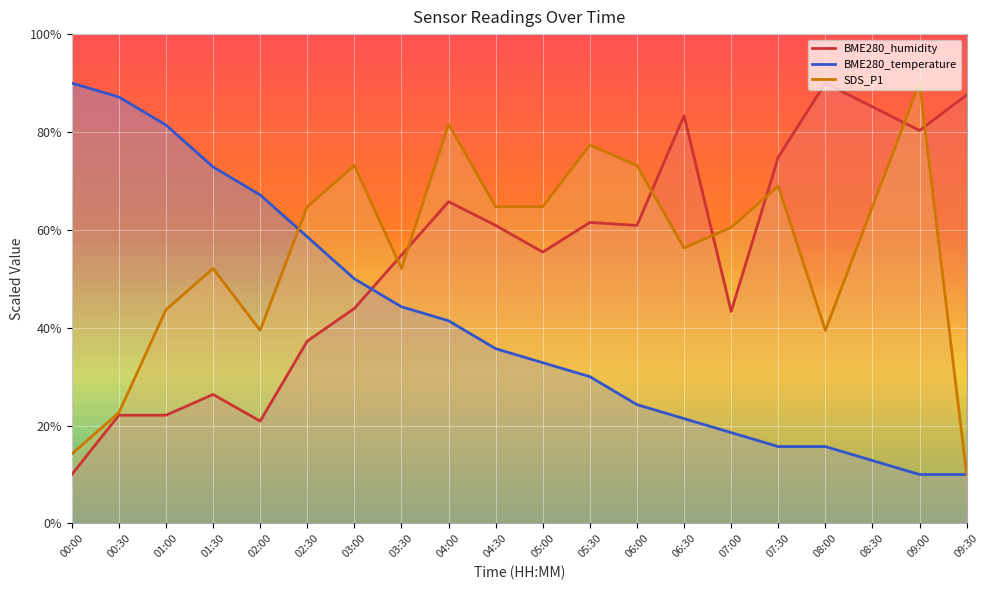

How many lines are shown in the chart?

3